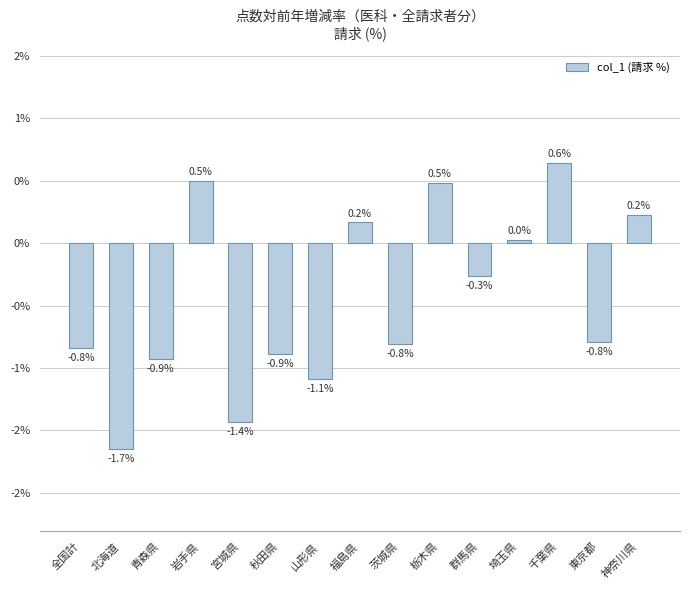

What is the change in value from 秋田県 to 千葉県?

+1.5